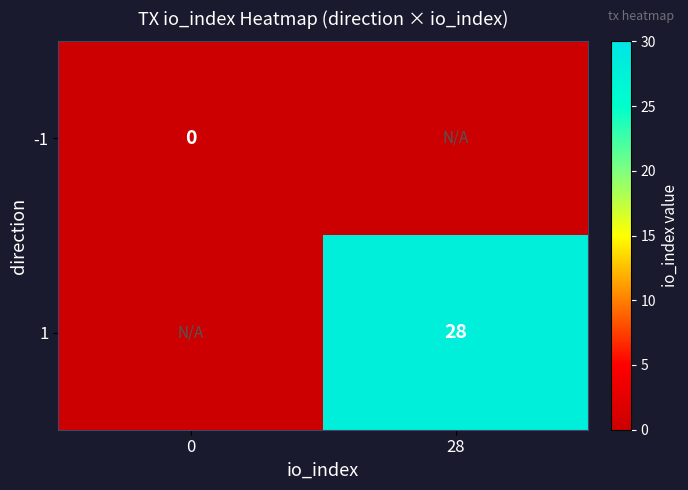

The 1 series shows 28 at 28. True or false?

True